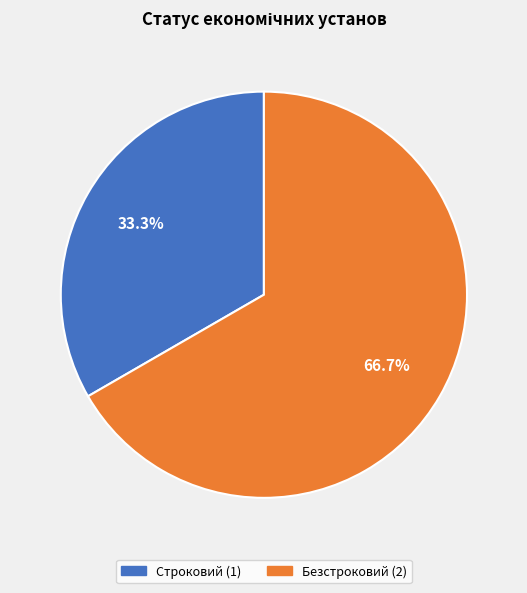

Which category has the biggest portion of the pie?

Безстроковий